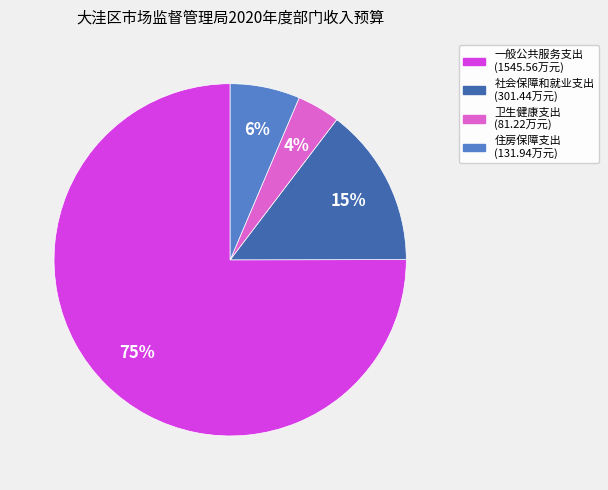

Is it true that 住房保障支出 is 6% of the pie?

True